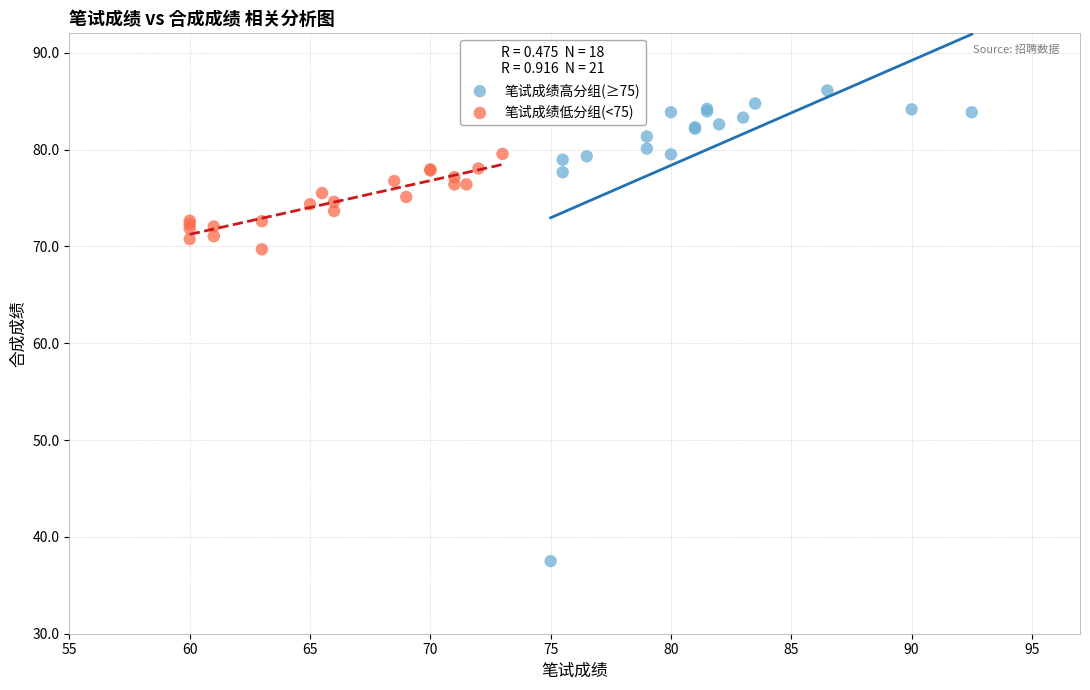

What are all the series names shown in the legend?

笔试成绩高分组(≥75), 笔试成绩低分组(<75)